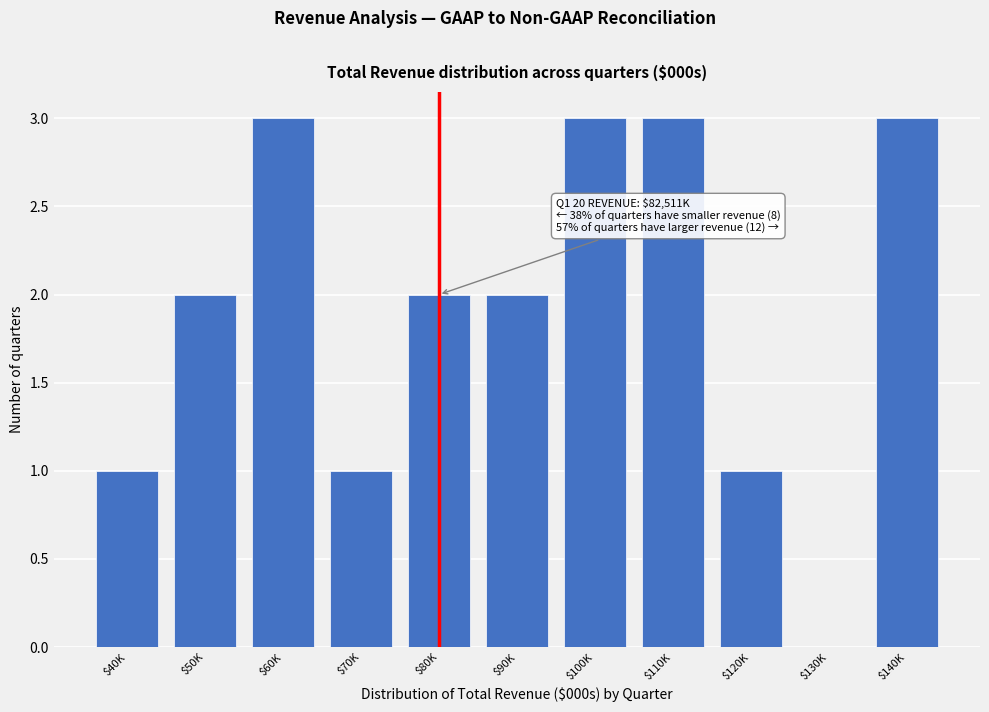

The value at $100K is 4. True or false?

False